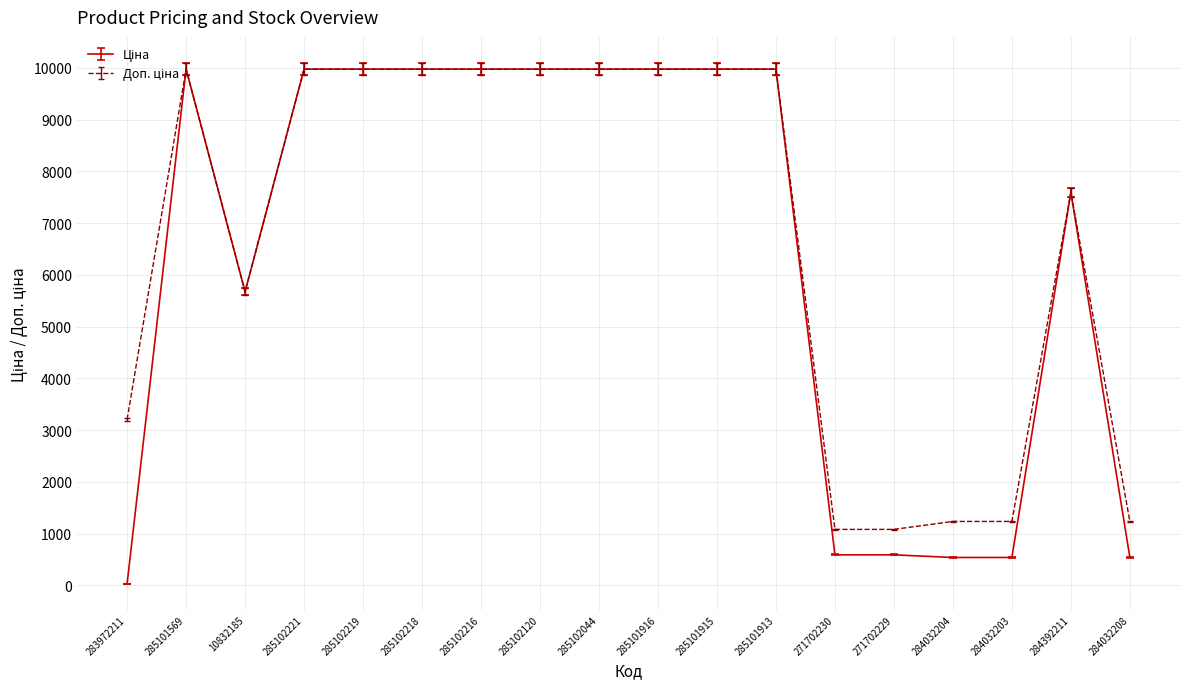

What is the greatest value displayed?

9975.0